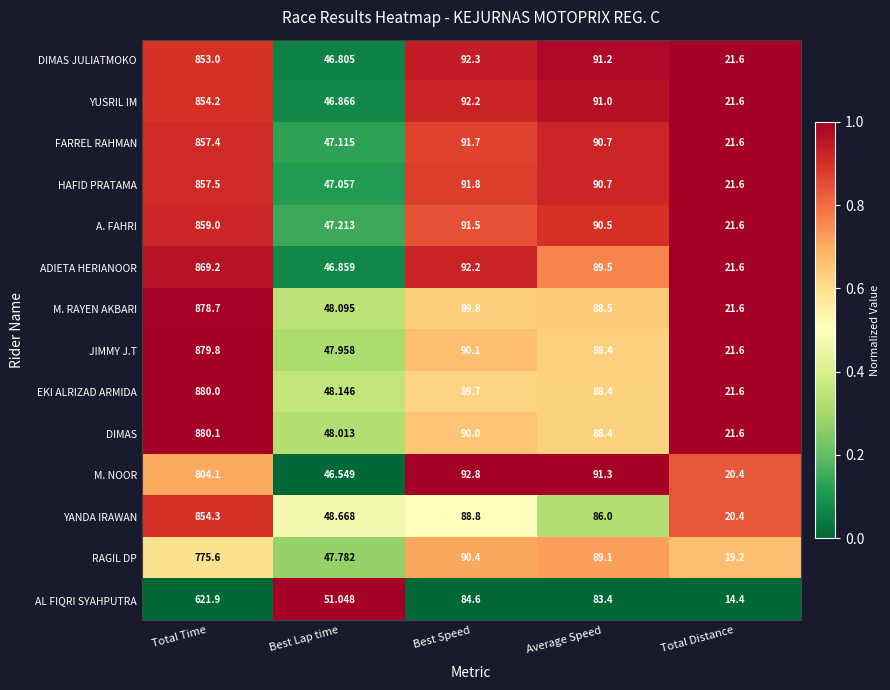

At which label is M. NOOR closest to 412?

Best Speed